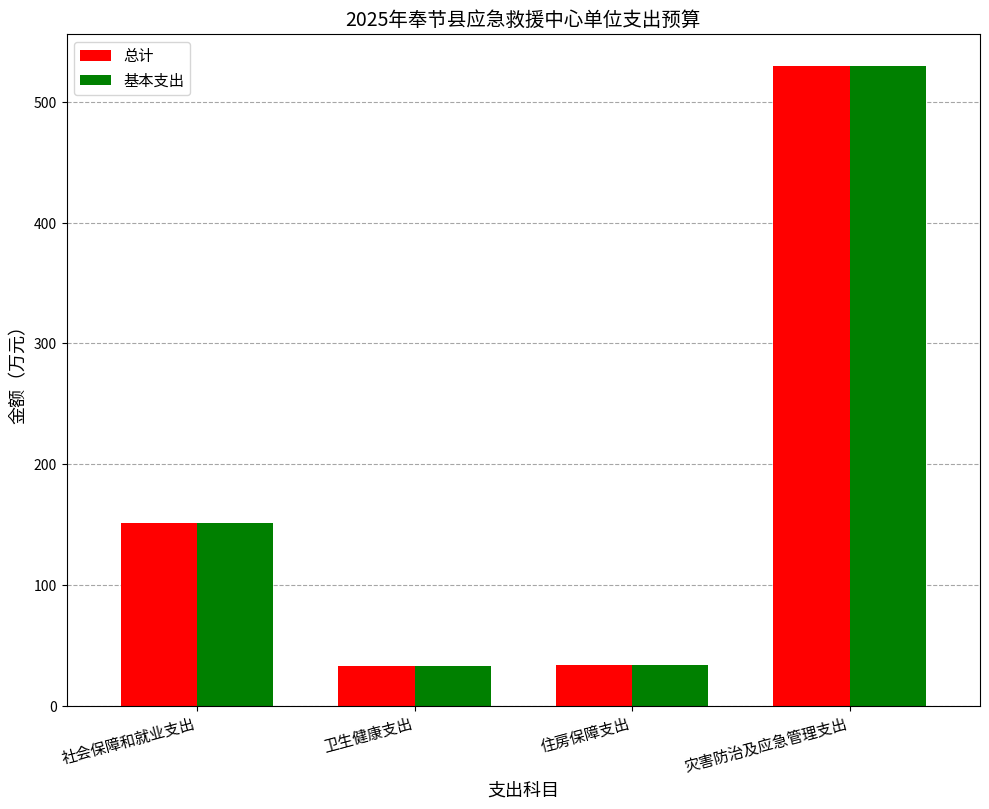

Is it true that 基本支出 equals 32.8 at 社会保障和就业支出?

False